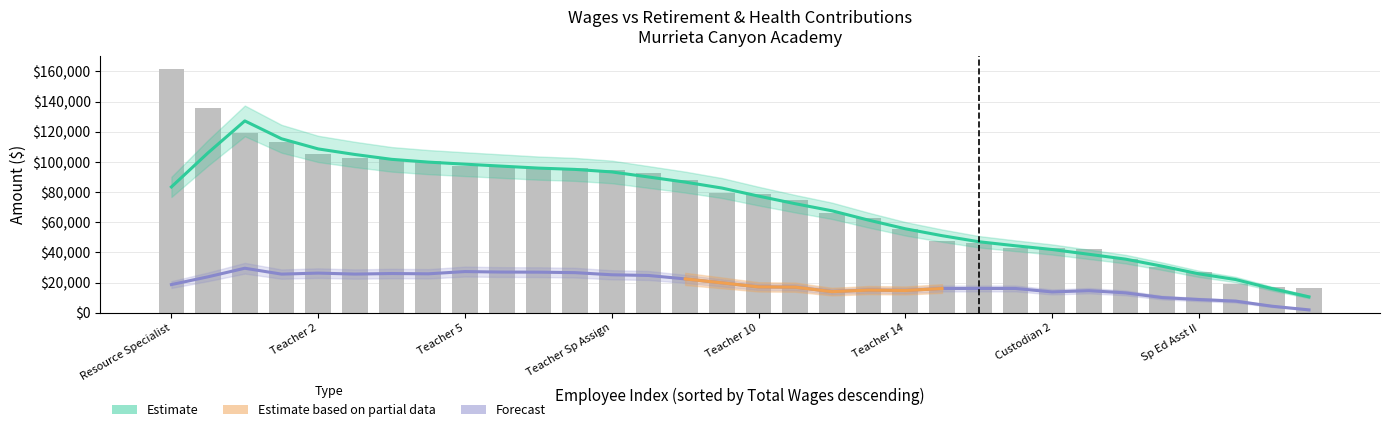

What is the sum of the values at 10 and 30?

112831